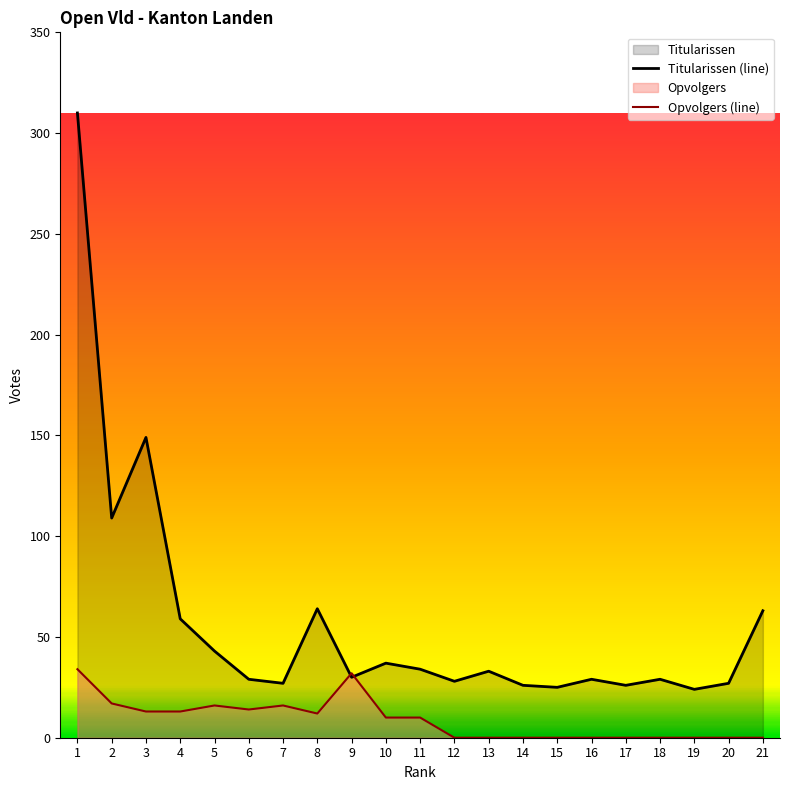

In Titularissen (line), how many points are higher than both neighbors (excluding endpoints)?

6